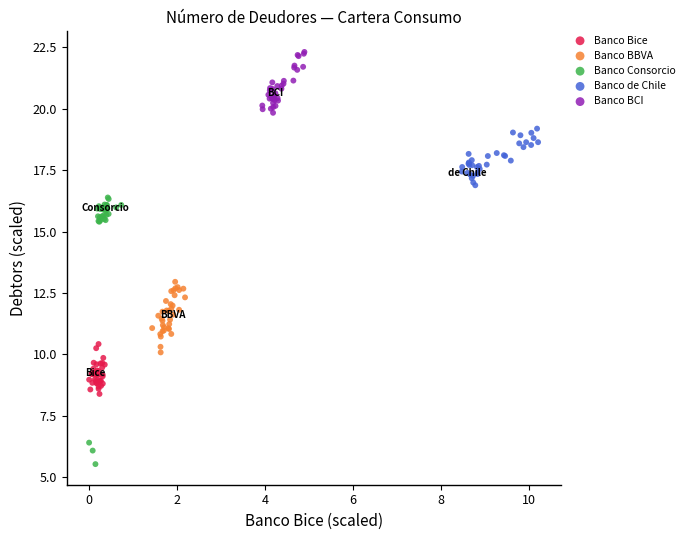

Which series reaches the minimum Y coordinate?

Banco Consorcio